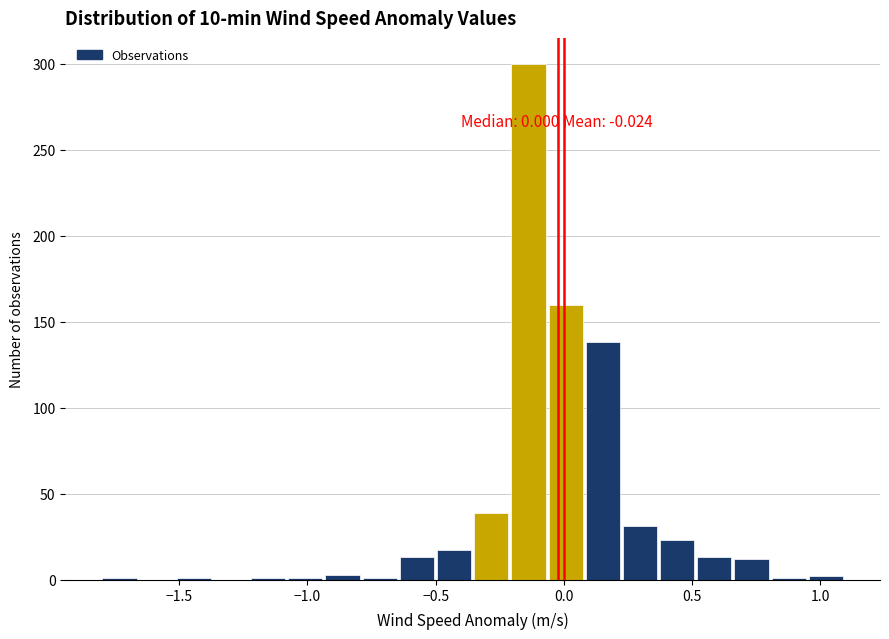

Read against the x-axis, roughly where is the centre of the tallest bar?

-0.15